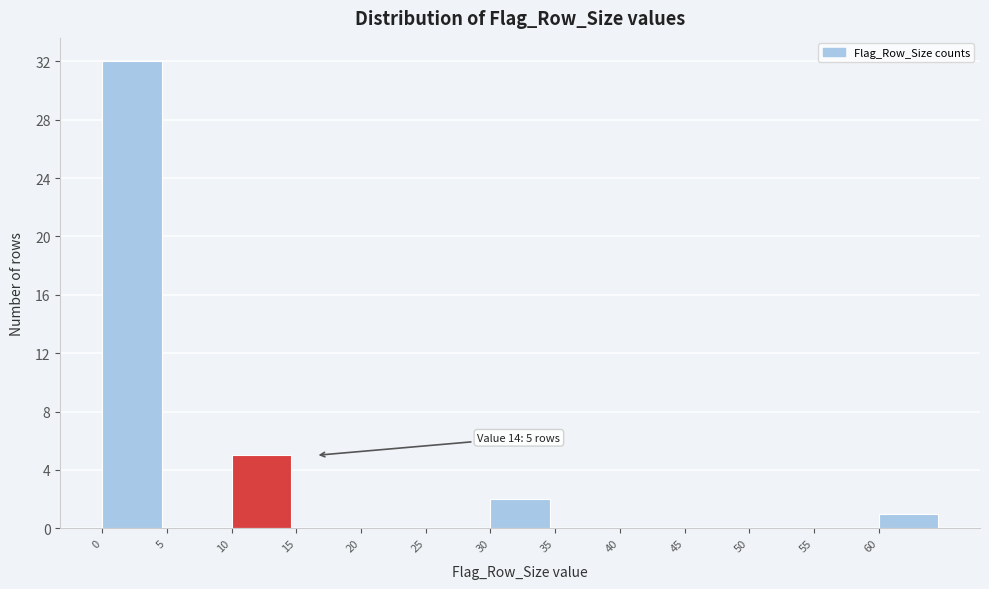

Over which range of the x-axis is the bar tallest?

0 to 5